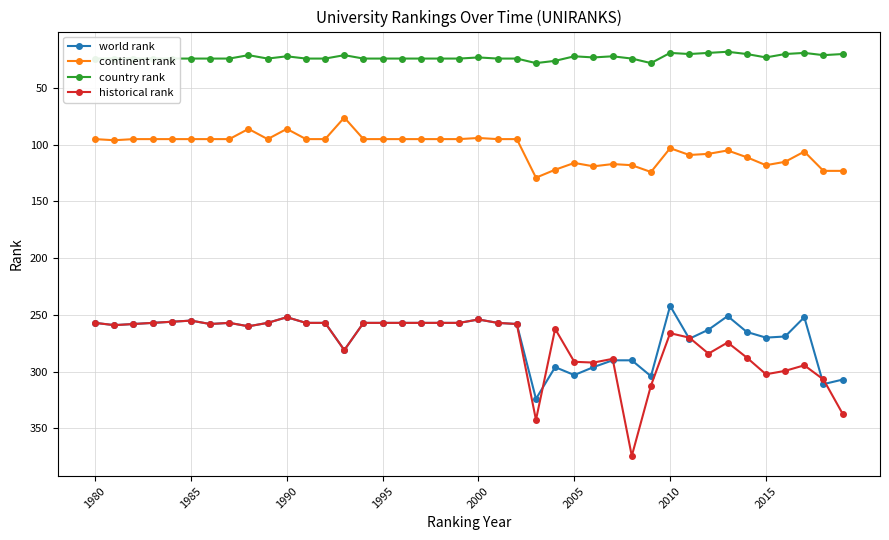

True or false: continent rank and world rank intersect in this chart.

False